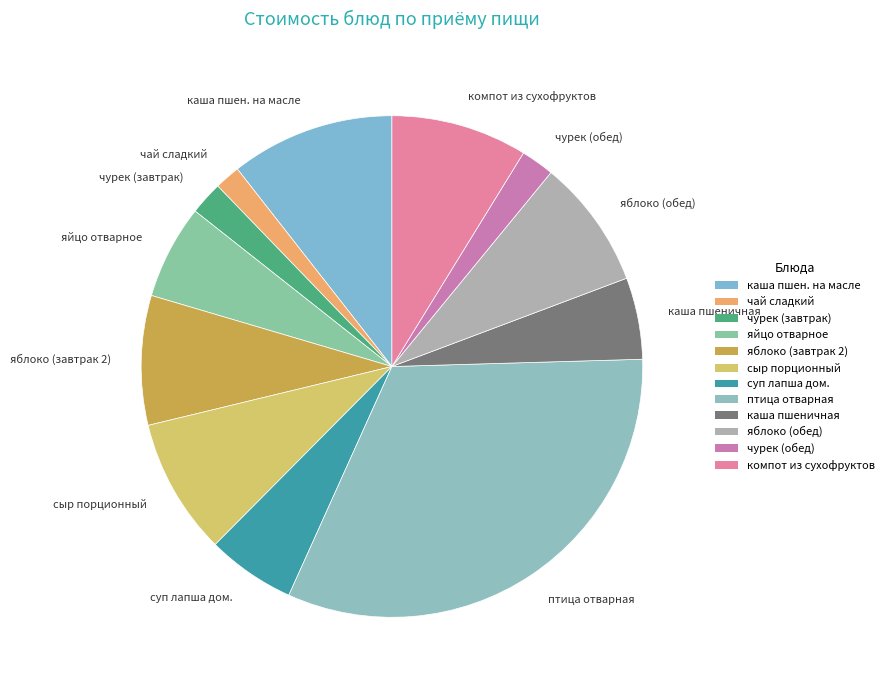

Combined, do суп лапша дом. and каша пшеничная account for over 50%?

No